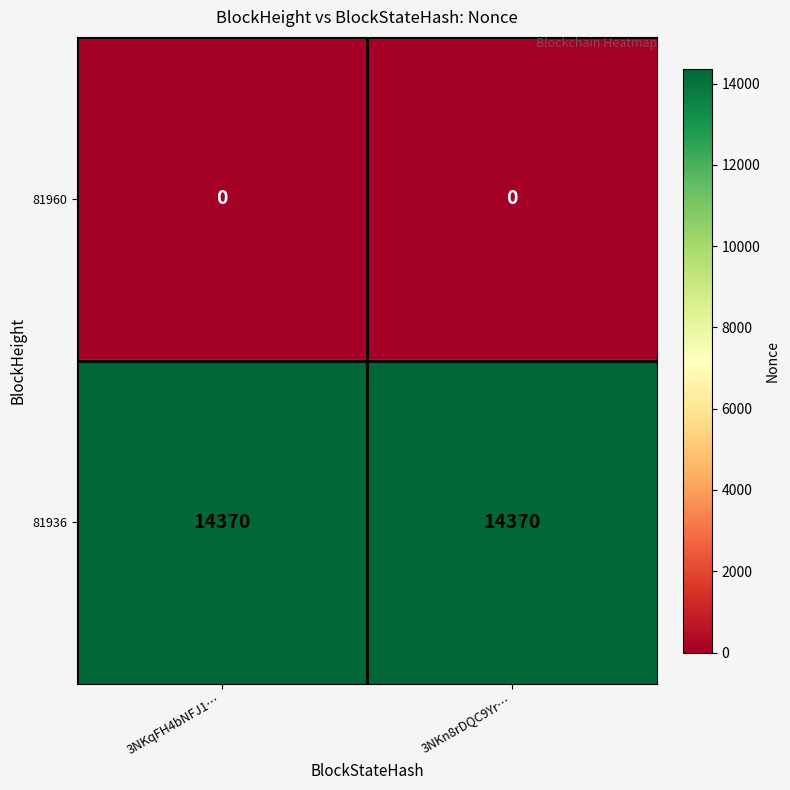

How many categories are shown in the chart?

2